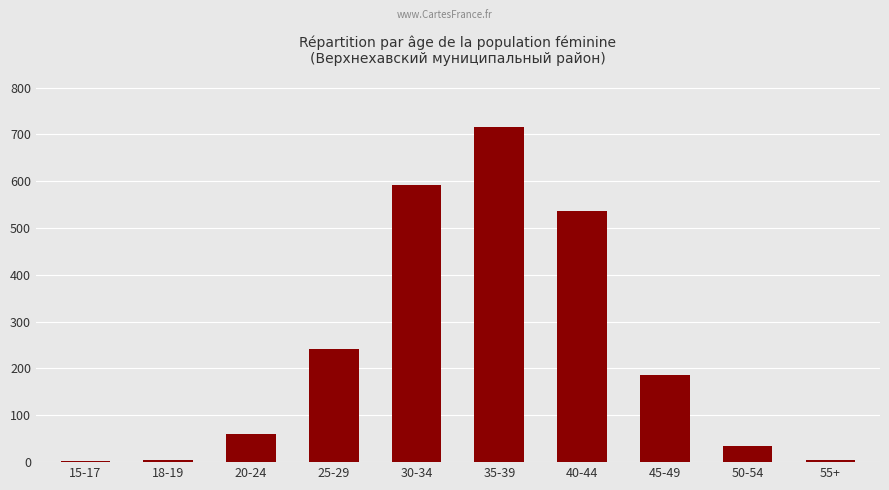

How many data points does each series have?

10